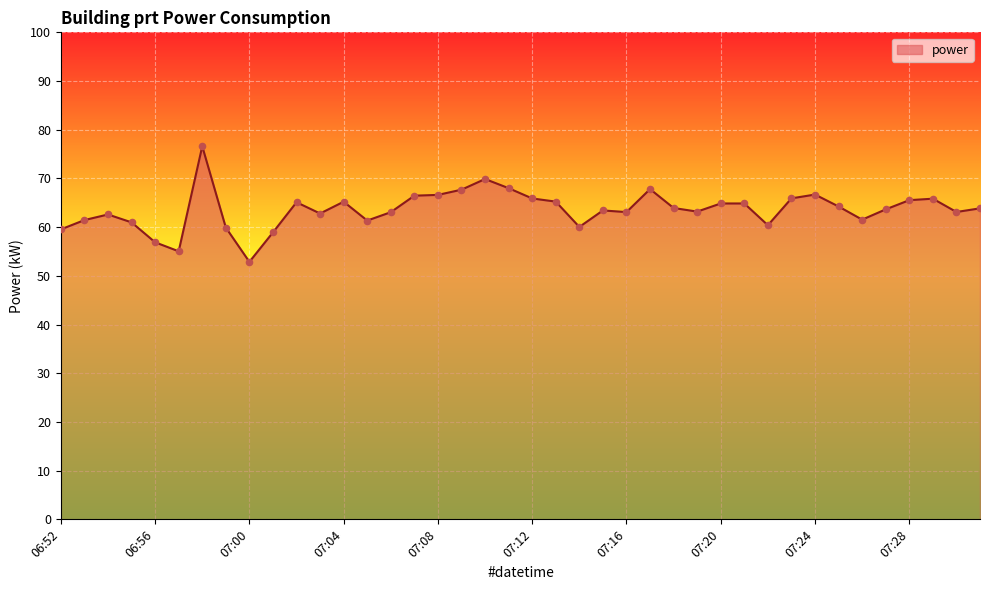

What is the minimum value shown in the chart?

52.9